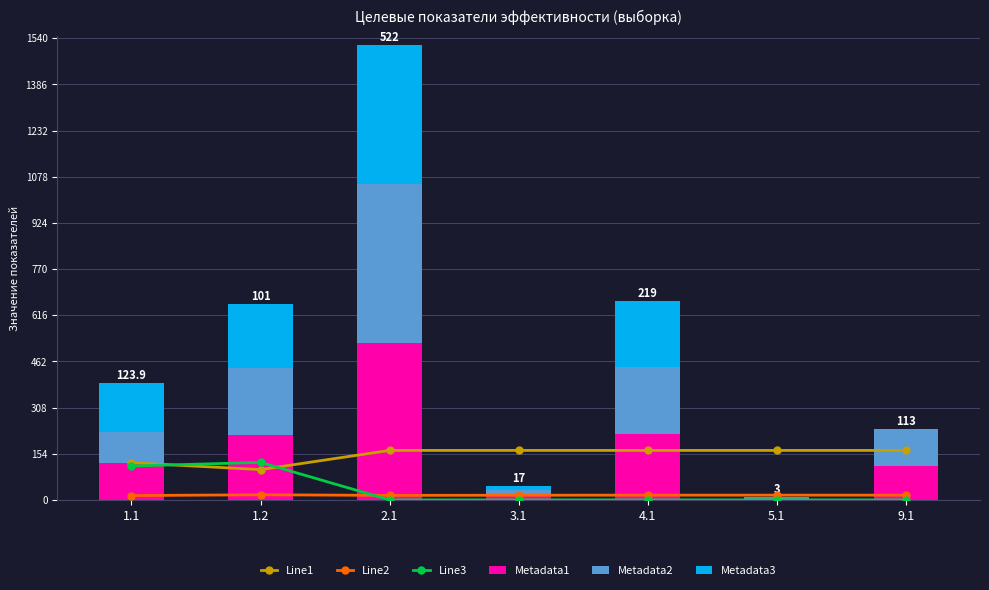

What is the difference between the highest and lowest values at 3.1?

165.0